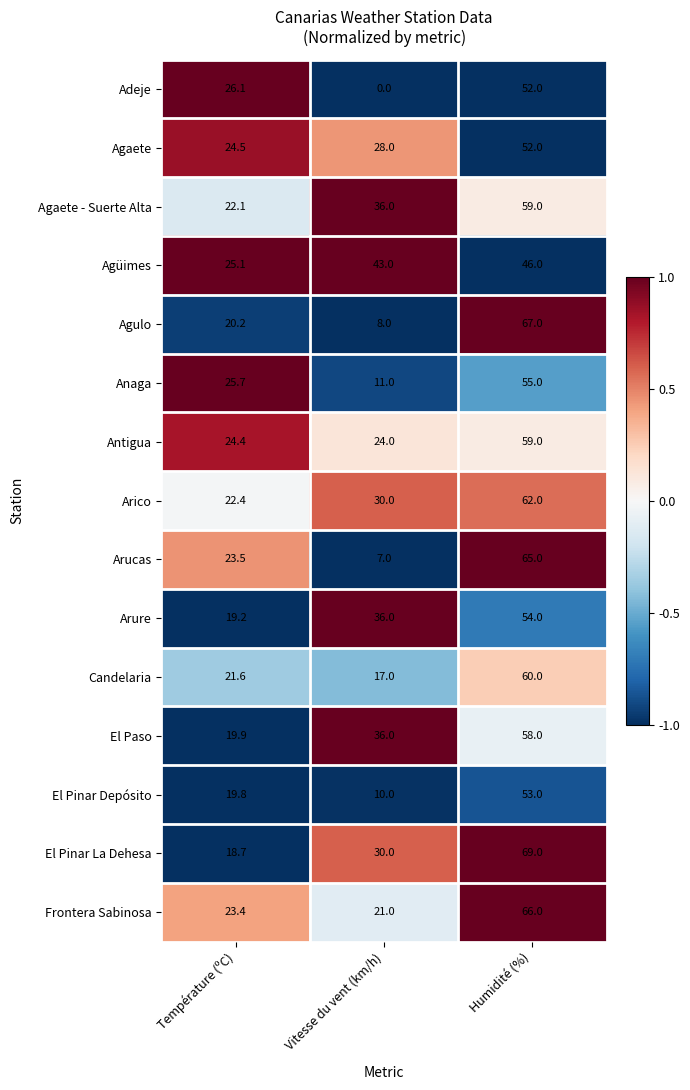

At which label does El Pinar La Dehesa reach its minimum?

Température (ºC)